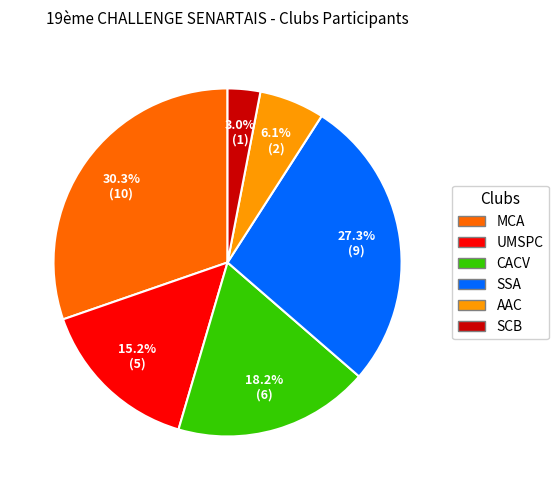

Rank the categories by value from lowest to highest.

SCB, AAC, UMSPC, CACV, SSA, MCA